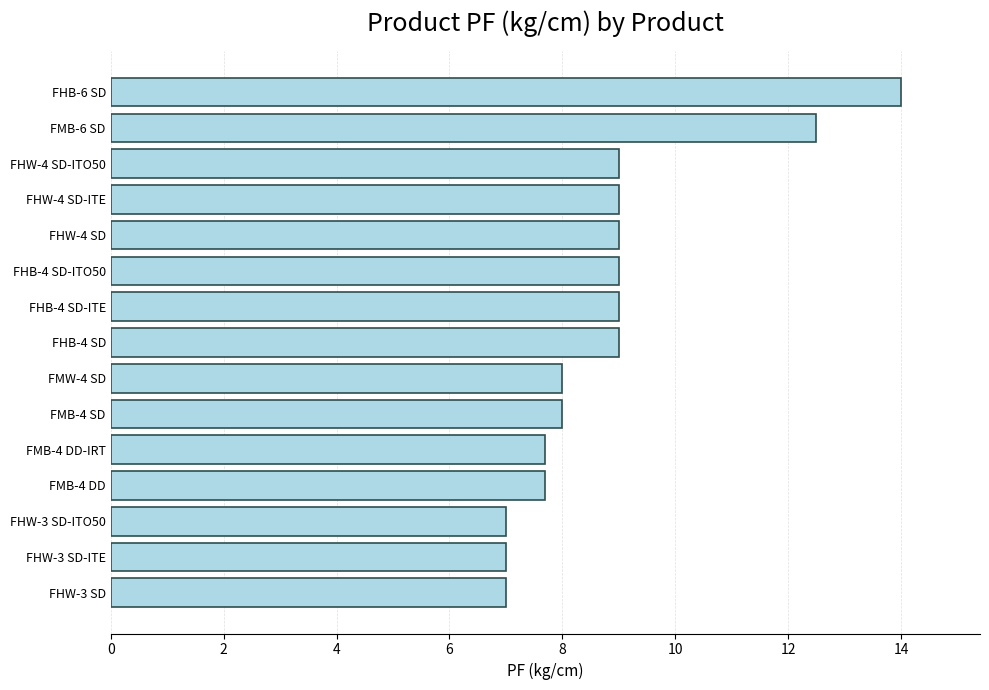

Reading top to bottom, list all the values displayed in this chart.

14.0	12.5	9.0	9.0	9.0	9.0	9.0	9.0	8.0	8.0	7.7	7.7	7.0	7.0	7.0